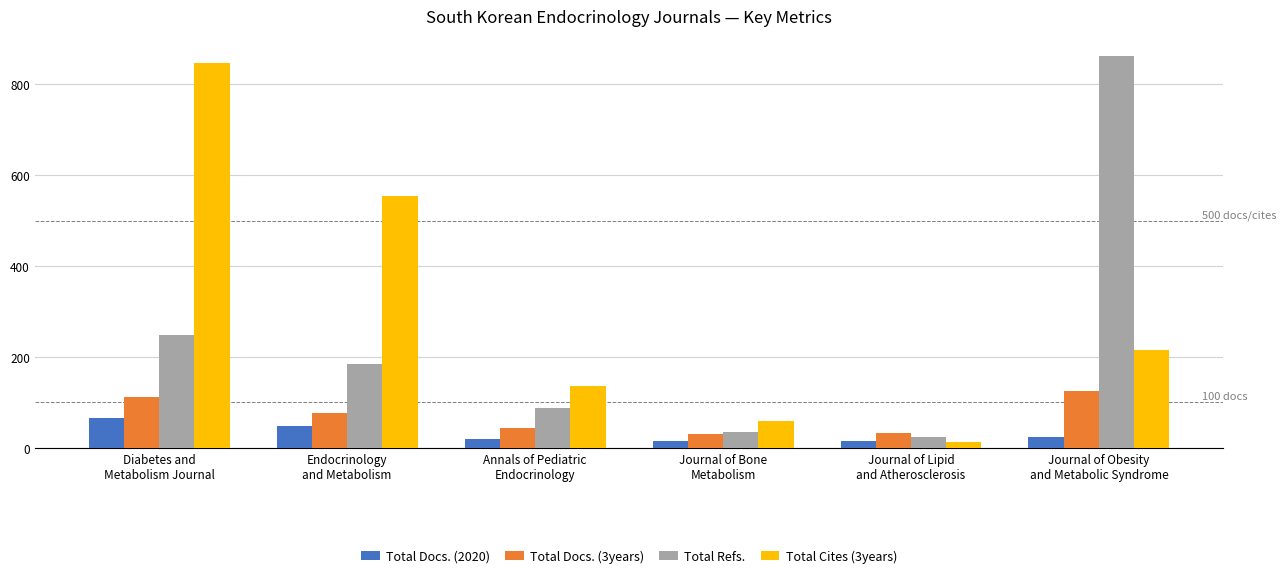

At which category is the sum across all series the highest?

Diabetes and
Metabolism Journal